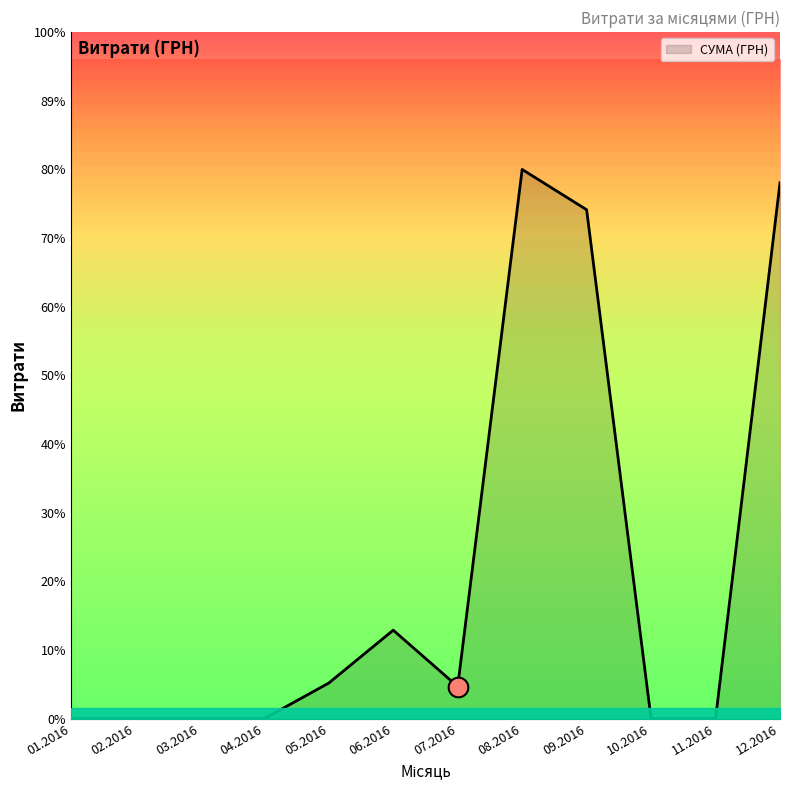

Which has a higher value, 12.12.2016 or 14.09.2016?

12.12.2016